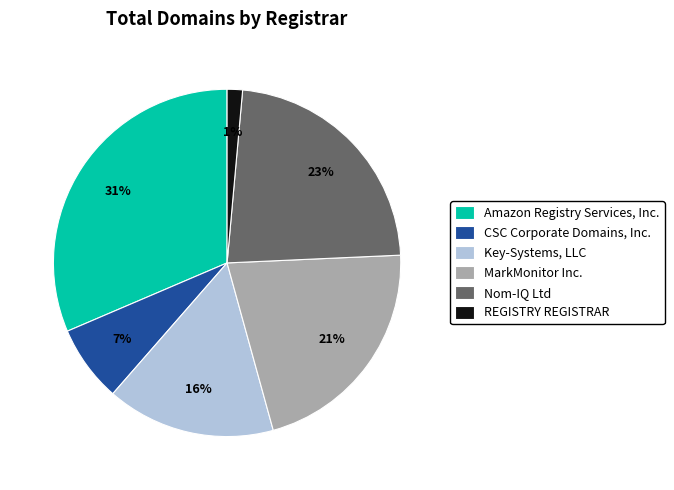

Count the number of slices in the pie.

6